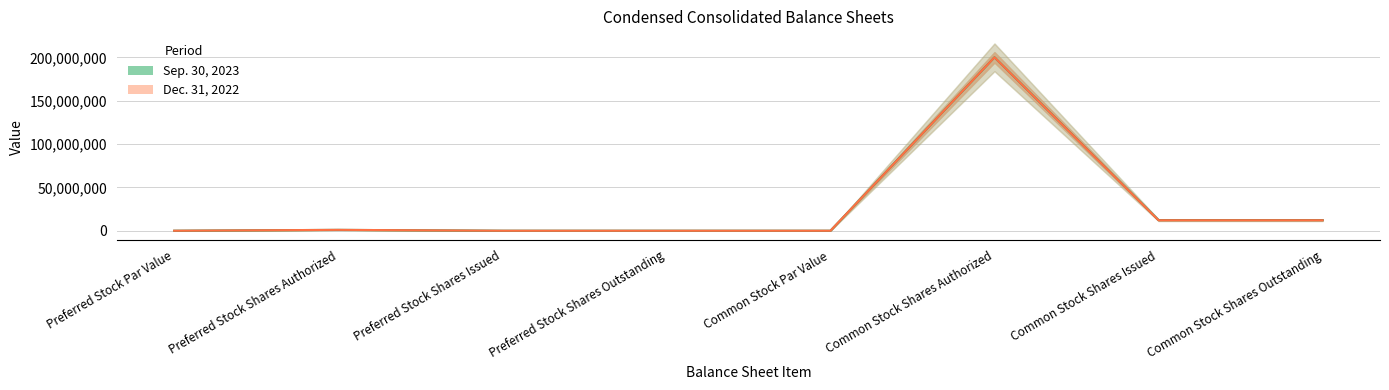

Which category has the highest value in the Dec. 31, 2022 series?

Common Stock Shares Authorized